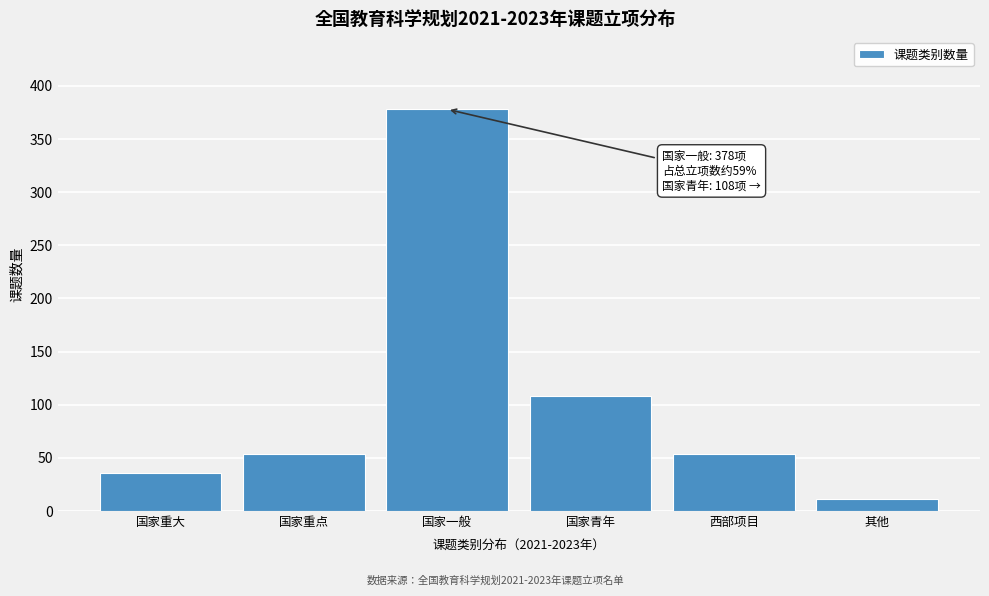

Reading left to right, transcribe all the data shown in this chart.

国家重大=36	国家重点=54	国家一般=378	国家青年=108	西部项目=54	其他=11